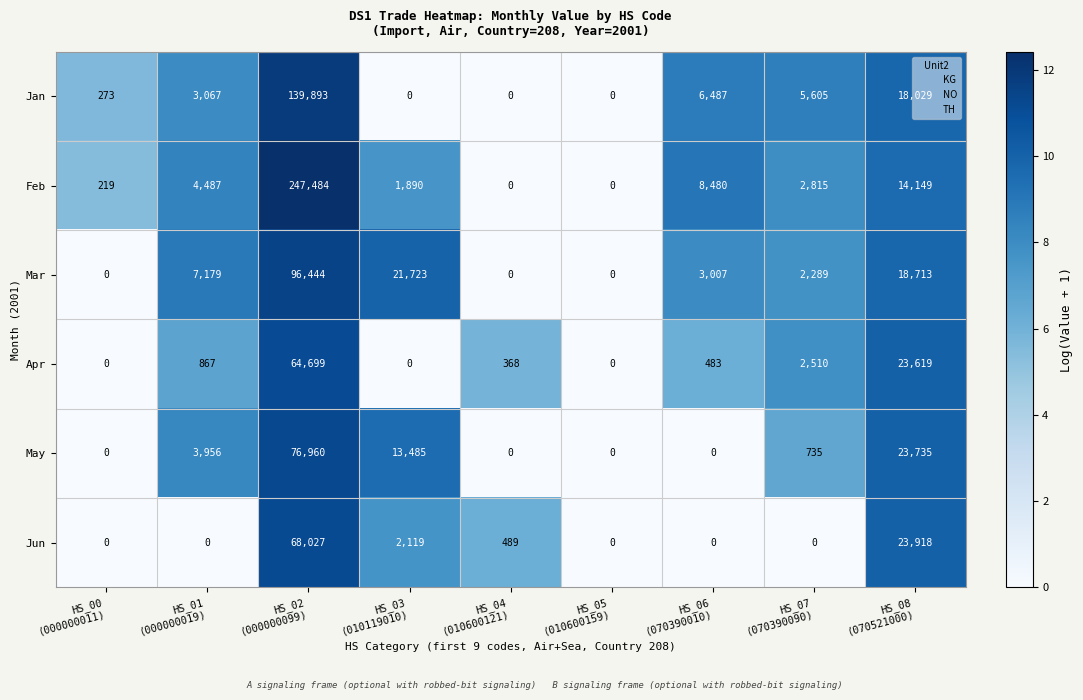

Rank the series by their maximum value, from lowest to highest.

Apr, Jun, May, Mar, Jan, Feb